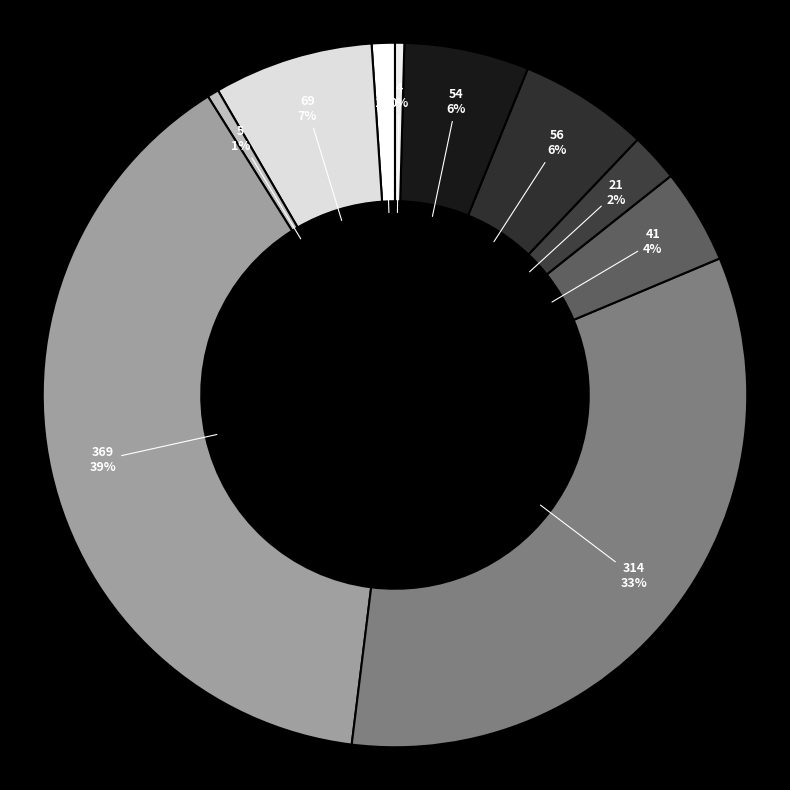

Combined, do 369 and 41 account for over 50%?

No